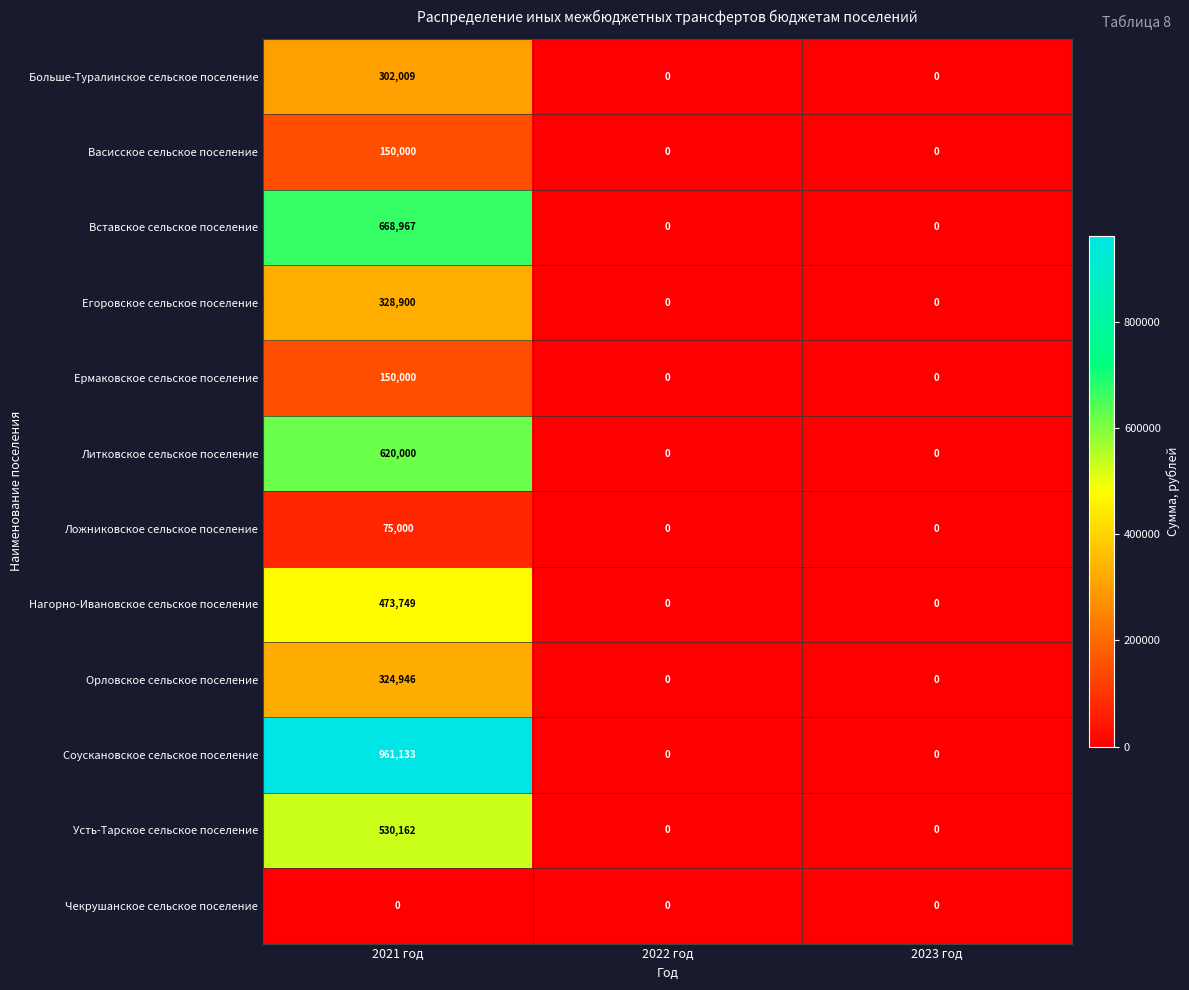

At which label does Ермаковское сельское поселение reach its peak?

2021 год